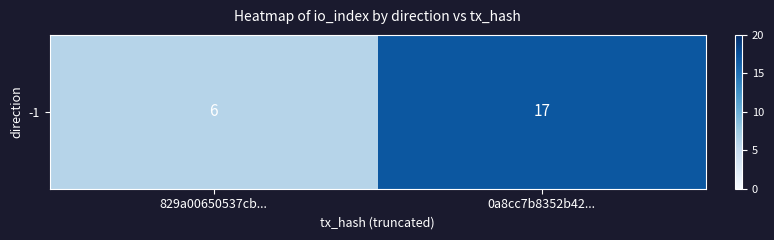

Between 0a8cc7b8352b42... and 829a00650537cb..., which is larger?

0a8cc7b8352b42...